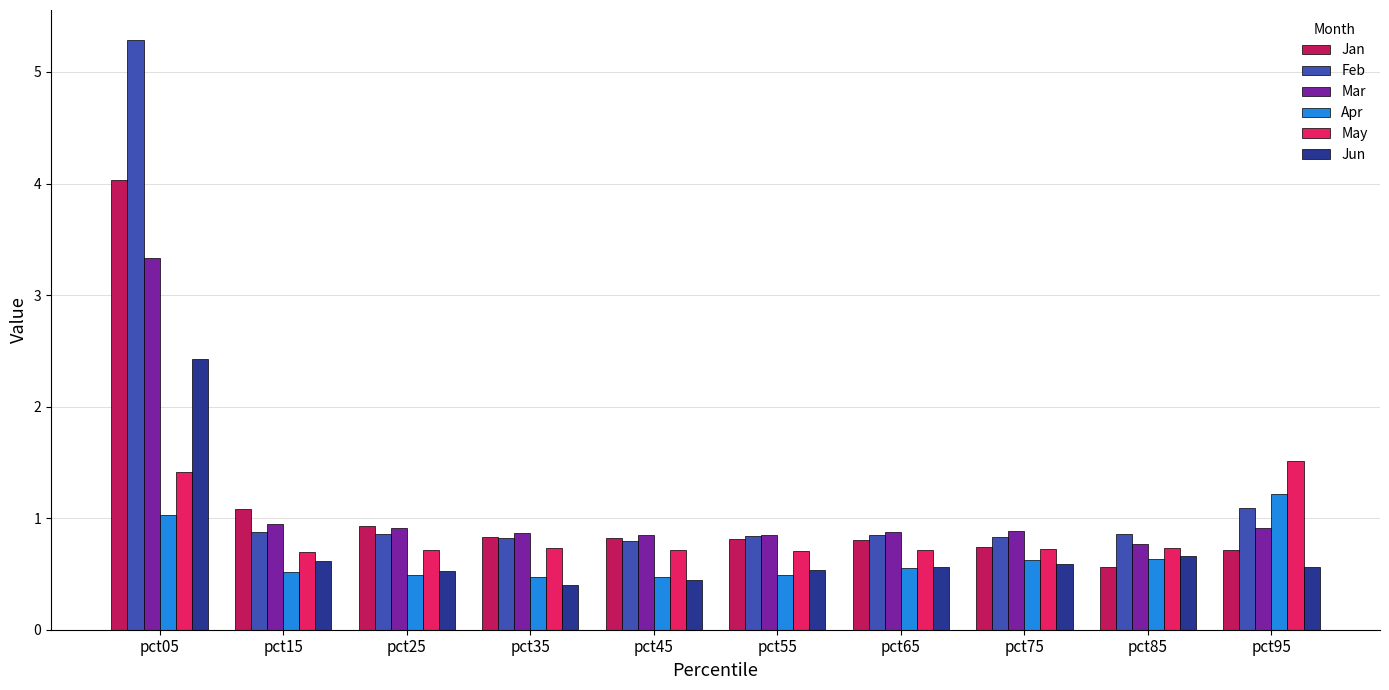

True or false: Jun has a value of 0.5 at pct25.

True